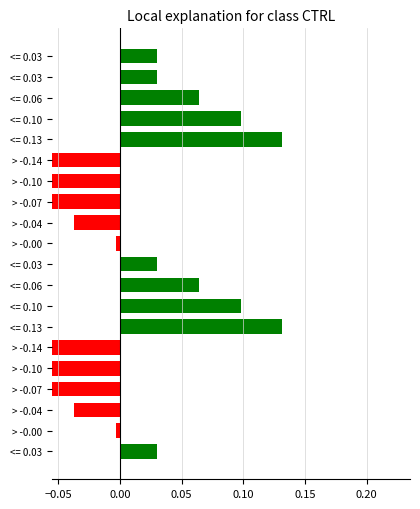

Are the bars grouped side by side (vs. stacked)?

No